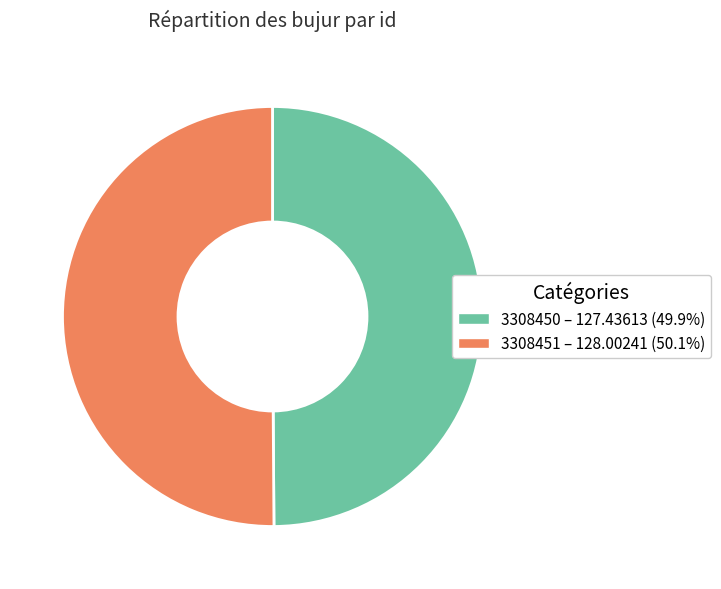

Combined, do 3308451 – 128.00241 (50.1%) and 3308450 – 127.43613 (49.9%) account for over 50%?

Yes